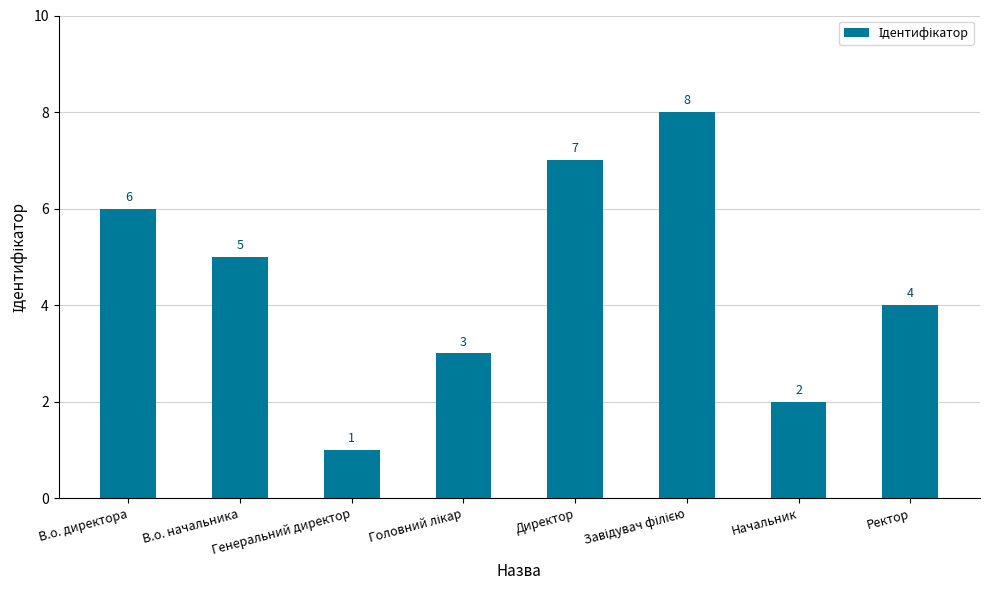

What is the difference between the maximum and minimum values?

7